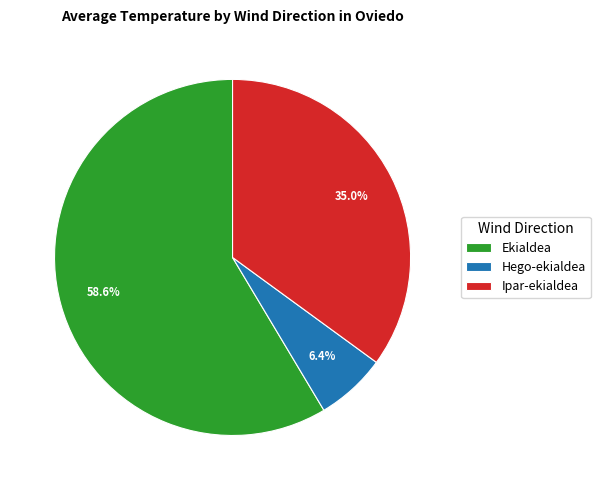

To the nearest percent, what portion does Ipar-ekialdea represent?

35%